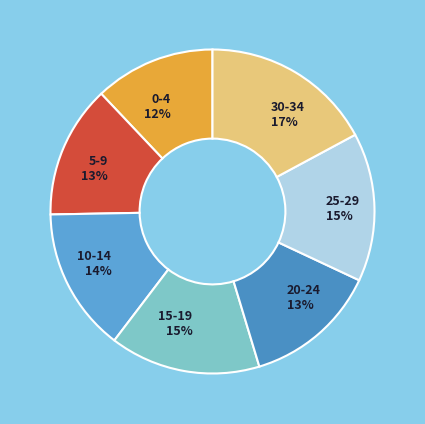

Does any single category account for the majority?

No